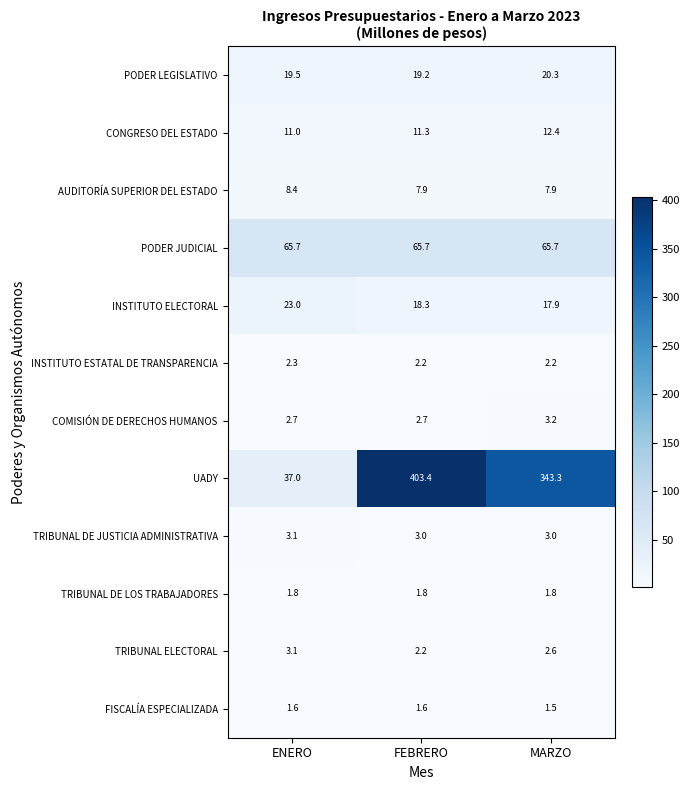

At which category does the chart reach its peak across all series?

FEBRERO